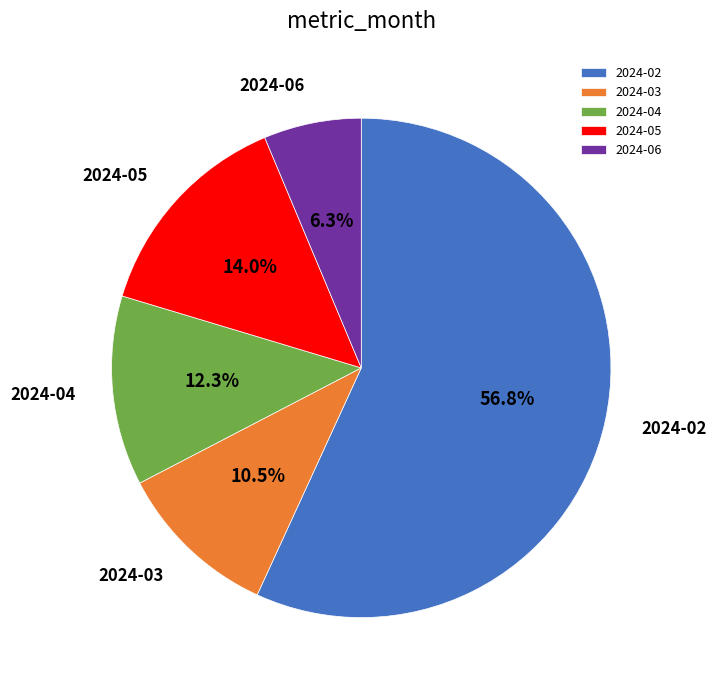

How many slices are in this pie chart?

5